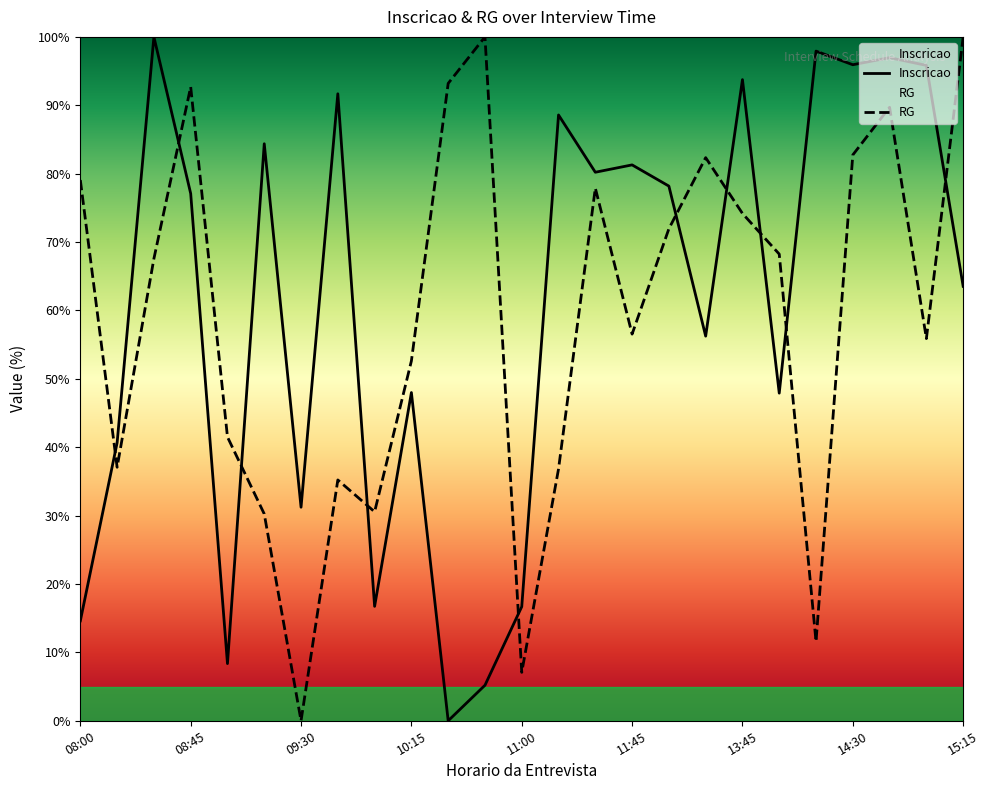

What is the difference between the second highest and second lowest values in the RG series?

92.9